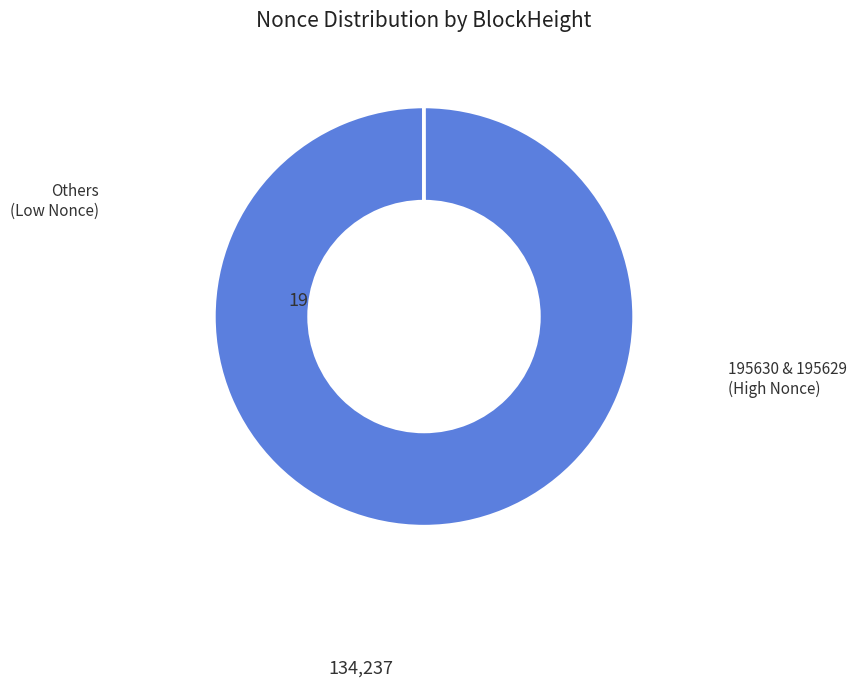

Is there a majority slice in this chart?

Yes